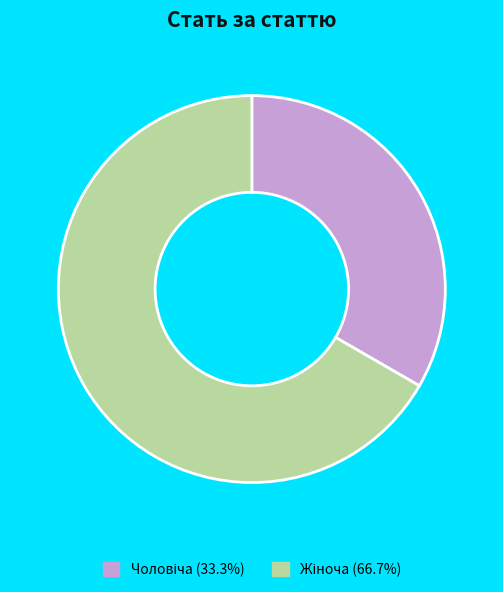

How many segments does this pie chart have?

2